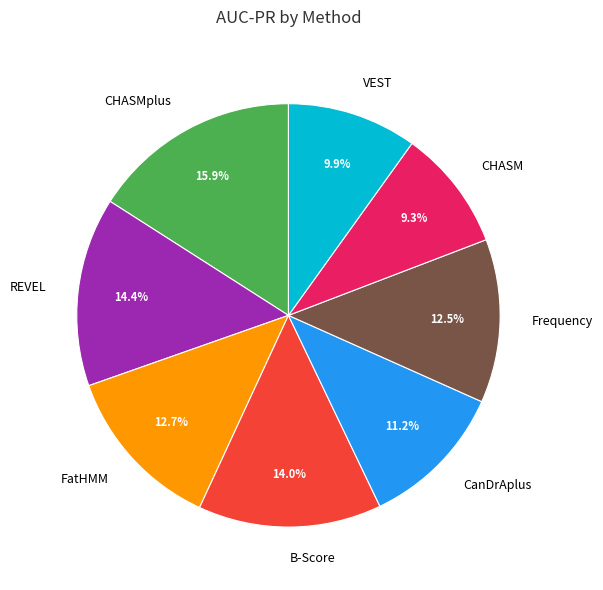

What is the largest slice in the pie chart?

CHASMplus